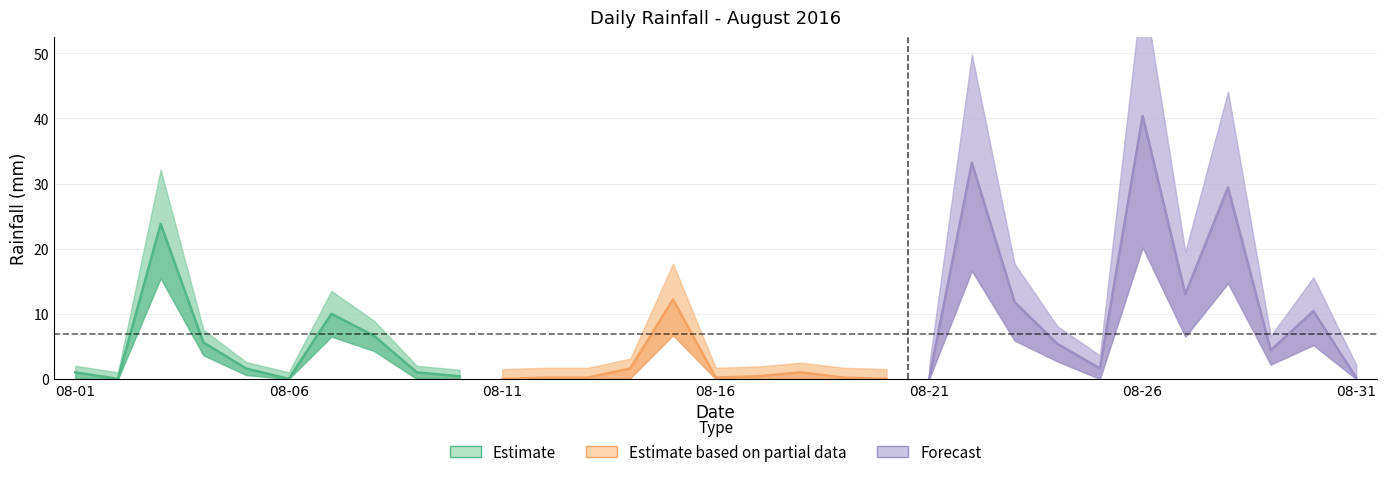

Does the chart have visible grid lines?

Yes